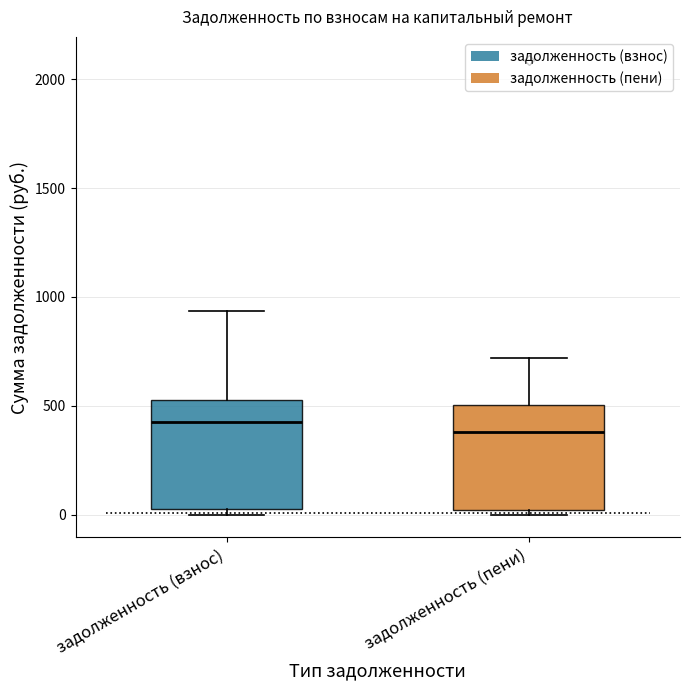

Reading left to right, read every box against the y-axis: the position of its median line, the range the box covers, and the ends of its whiskers. The values are not printed on the chart, so give them approximately, as read against the axis.

задолженность (взнос): median 450, box 50 to 550, whiskers 0 to 950
задолженность (пени): median 400, box 0 to 500, whiskers 0 (just below the box's lower edge) to 700